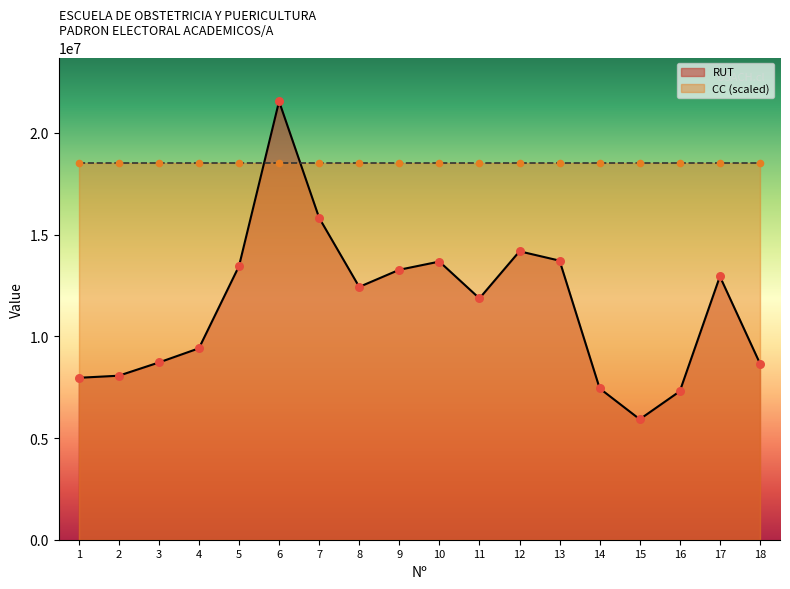

Which series has the largest total across all categories?

CC (scaled)